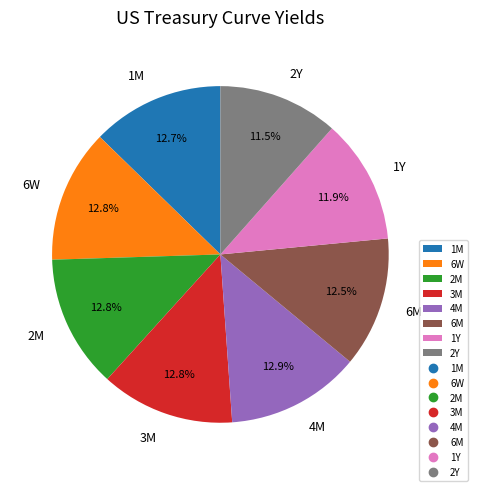

To the nearest percent, what is the difference between the largest and smallest slice percentages?

1%